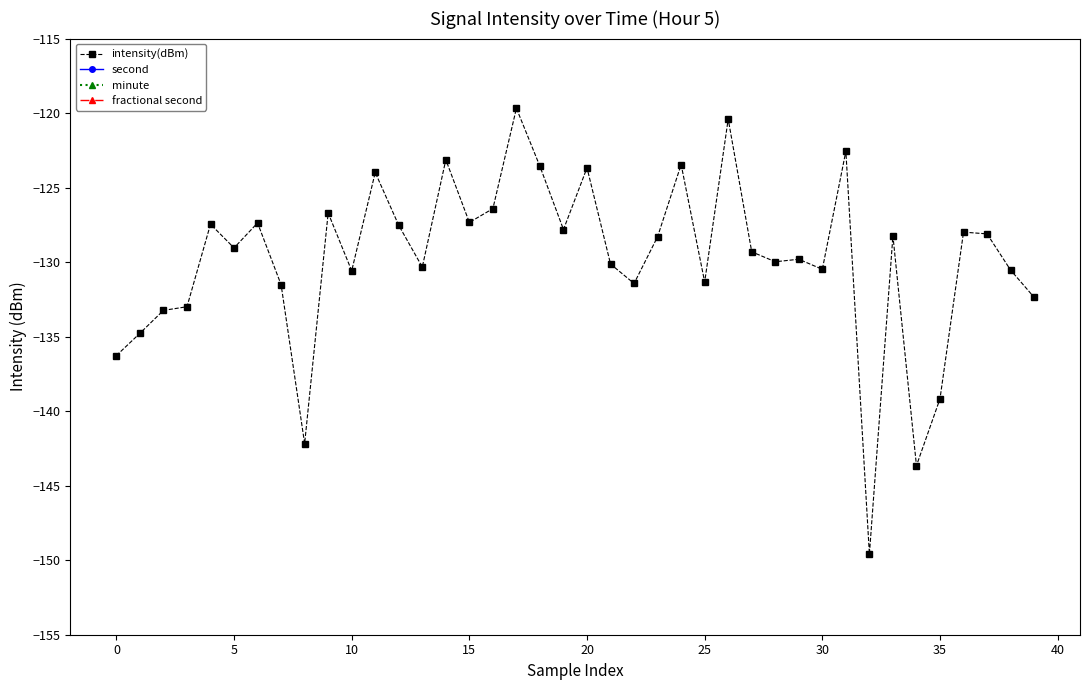

At which category does the chart reach its minimum across all series?

32